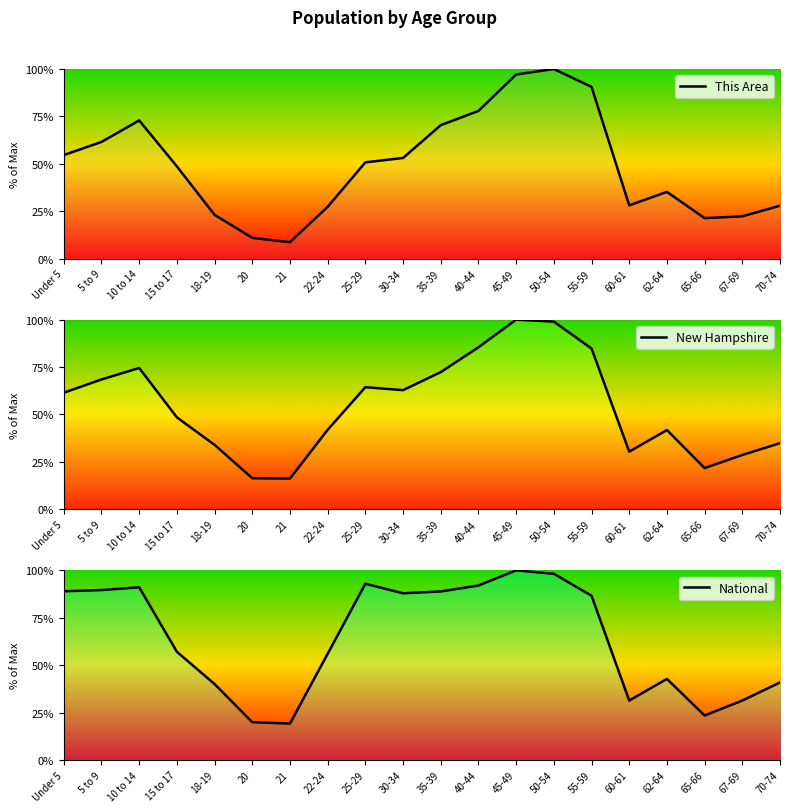

How many data points does each series have?

20